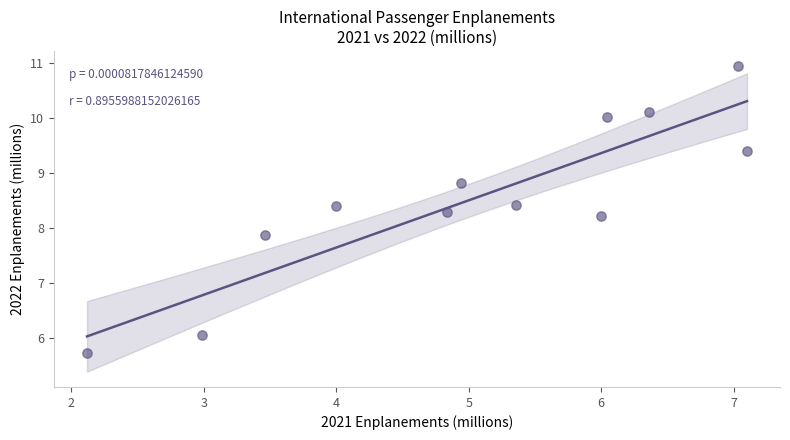

What Y value in the scatter plot is closest to 8?

7.9